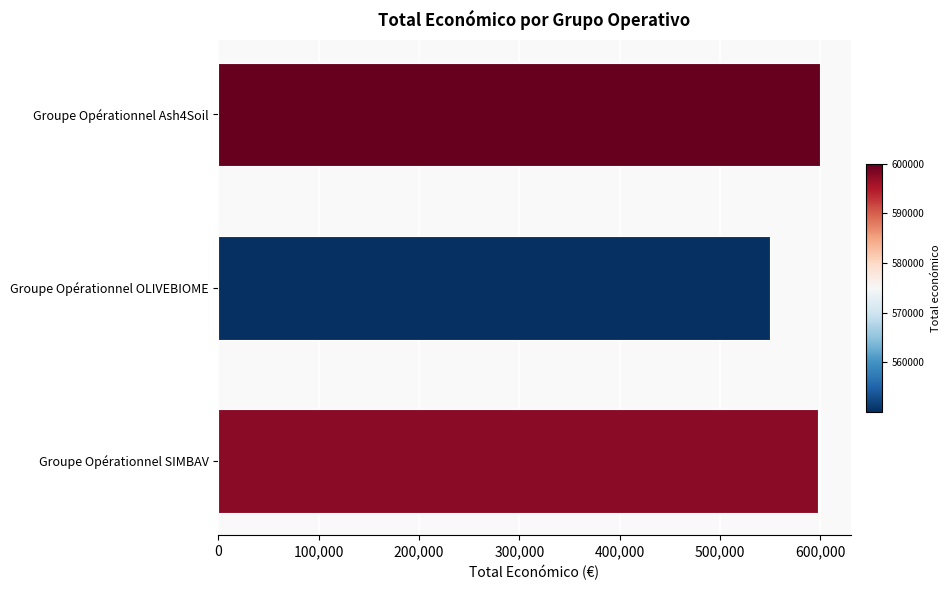

The chart shows a value of 550111 at Groupe Opérationnel OLIVEBIOME. True or false?

True